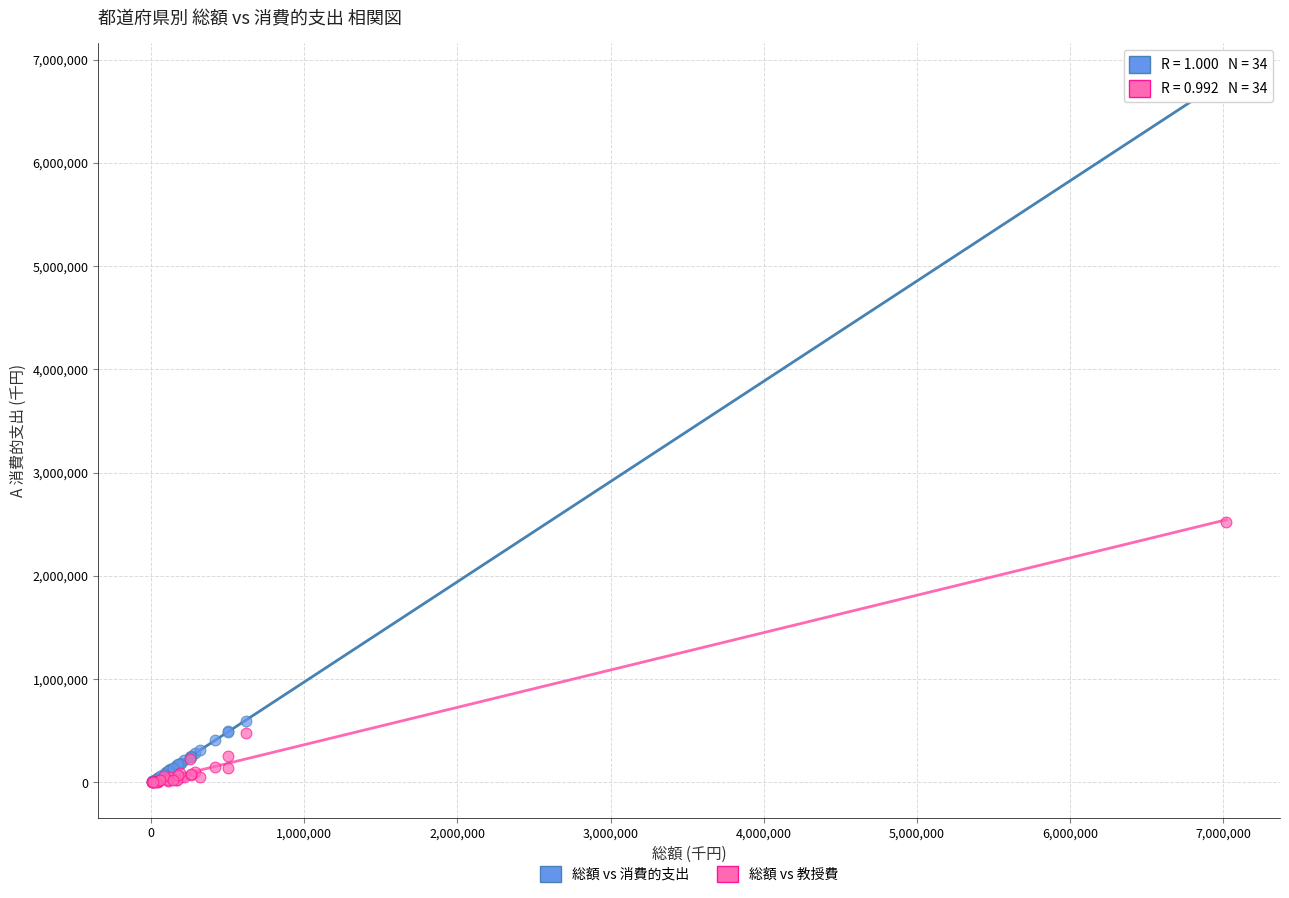

In the 総額 vs 教授費 series, what Y value is closest to 1262967?

479233